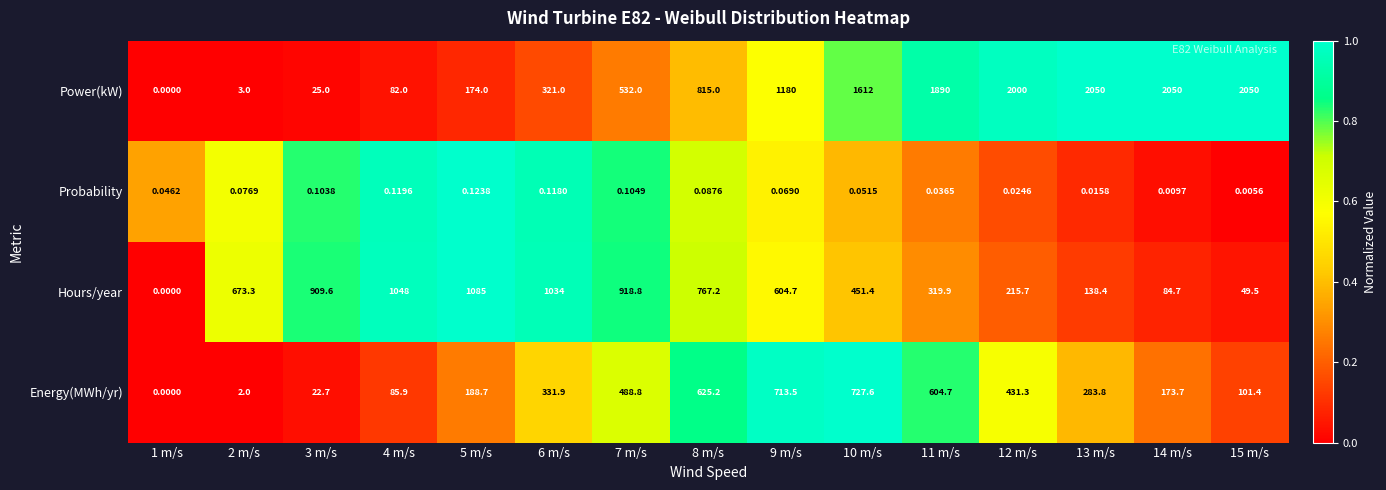

Which series changed the most between 1 m/s and 4 m/s?

Hours/year